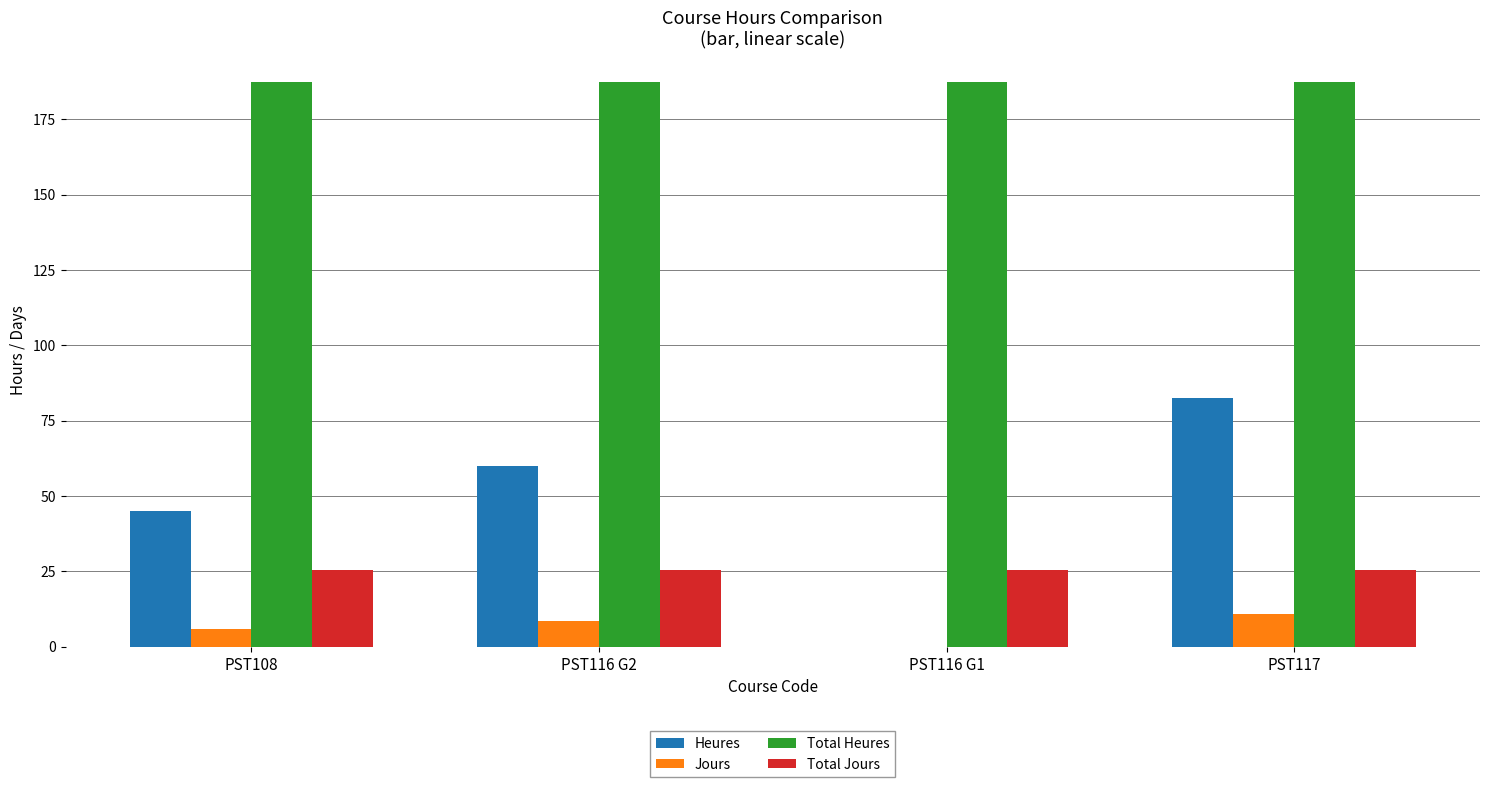

Is it true that Total Heures equals 187.5 at PST116 G2?

True